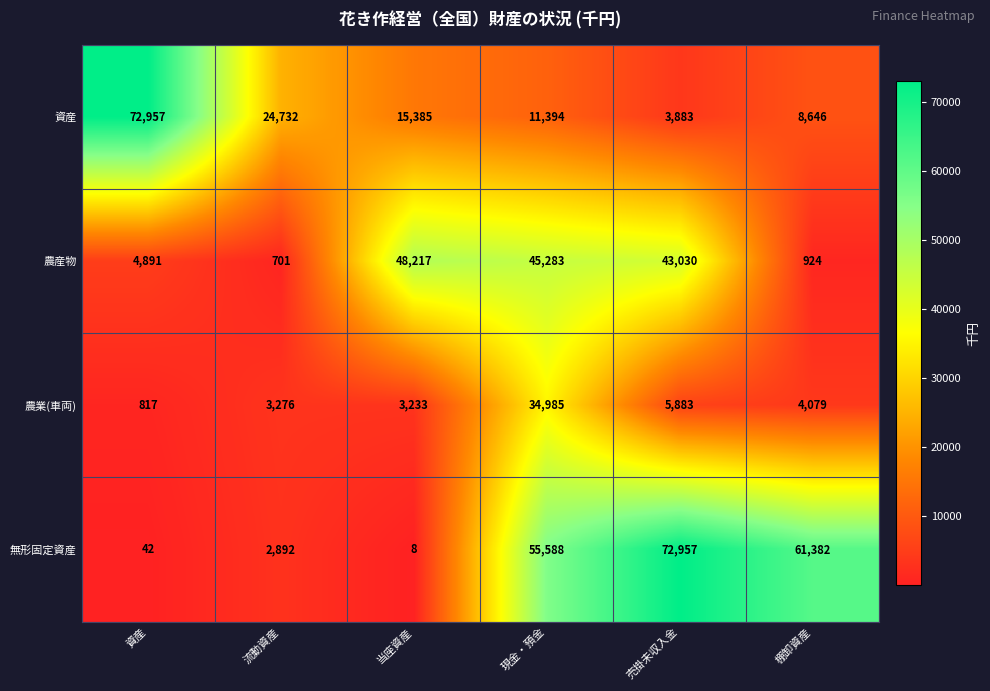

What value does the 農産物 series have at 現金・預金, to the nearest 10?

45280